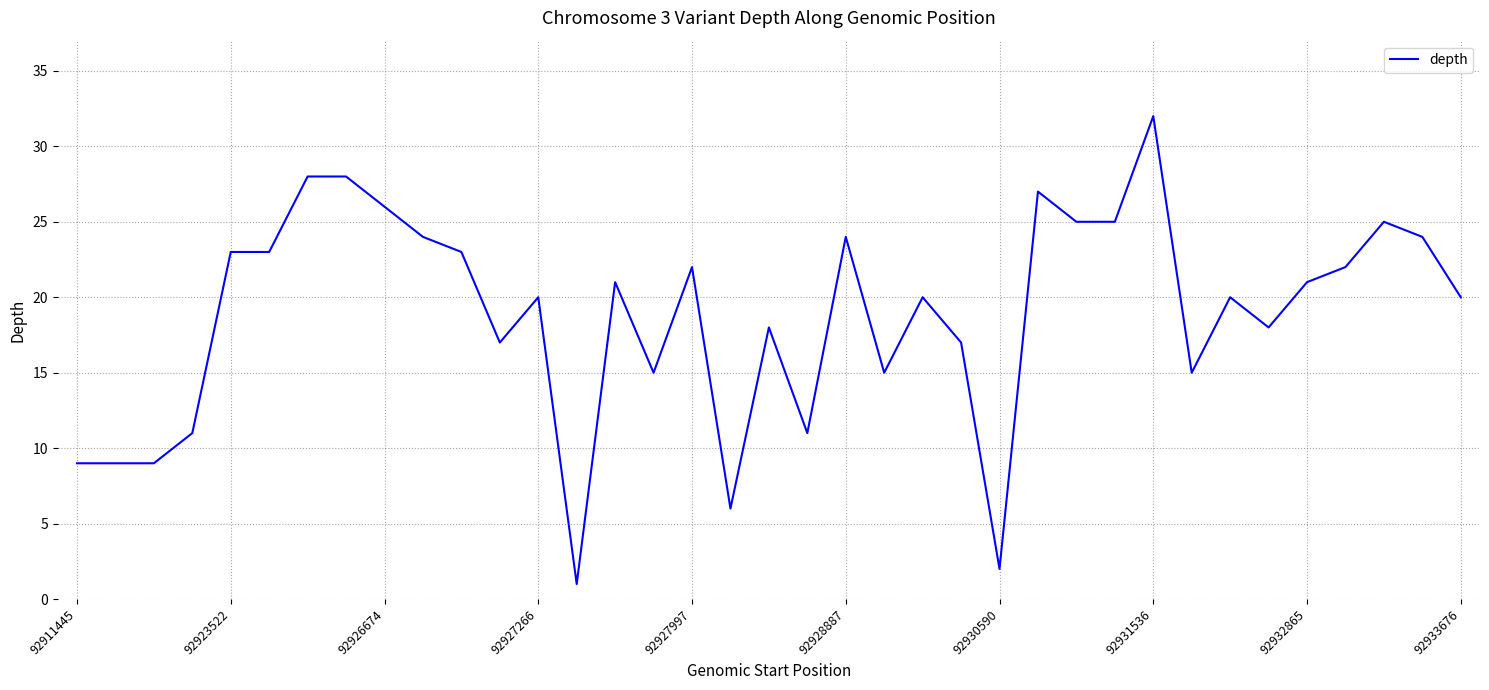

What is the difference between the maximum and minimum values?

31